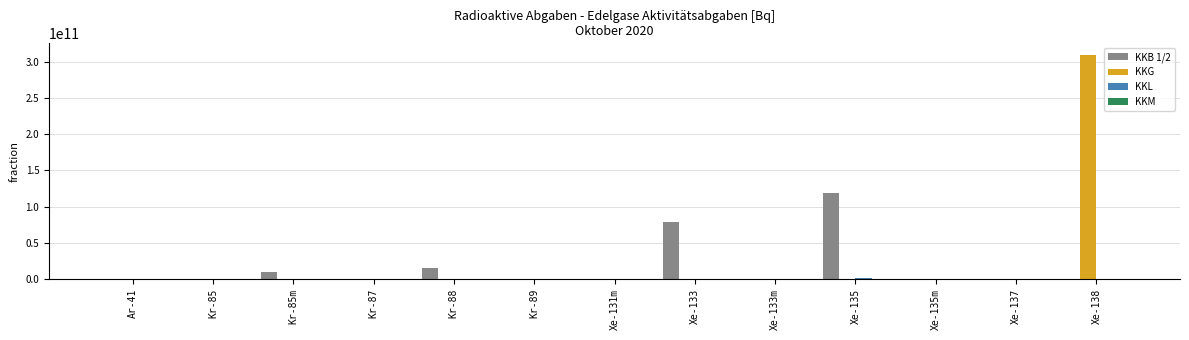

The value of KKB 1/2 at Xe-133m is 0.0. True or false?

True